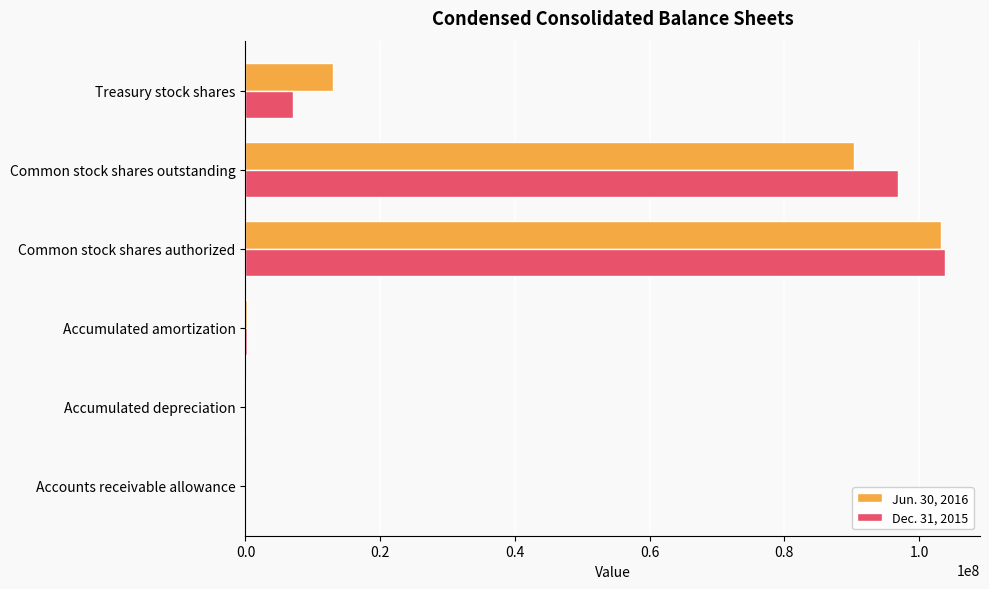

True or false: Dec. 31, 2015 has a value of 7051292 at Treasury stock shares.

True